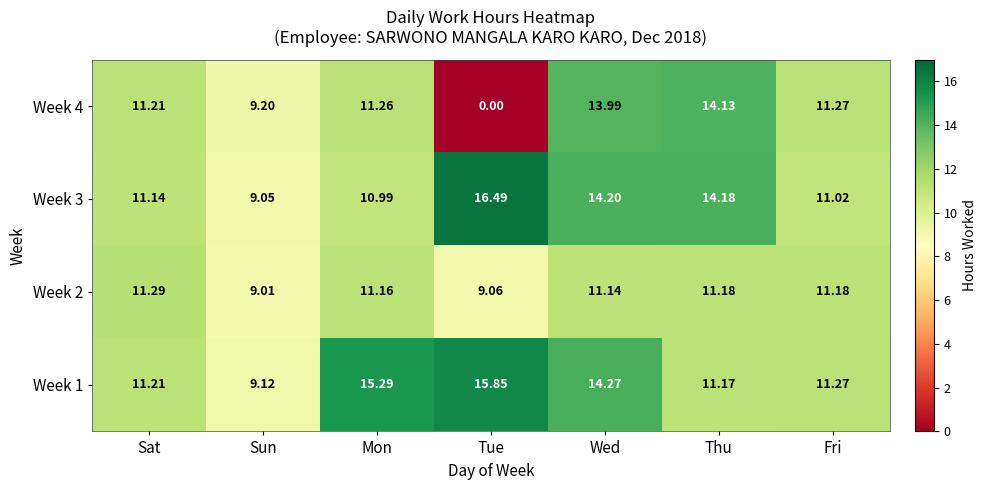

Rank the series by their maximum value, from highest to lowest.

Week 3, Week 1, Week 4, Week 2